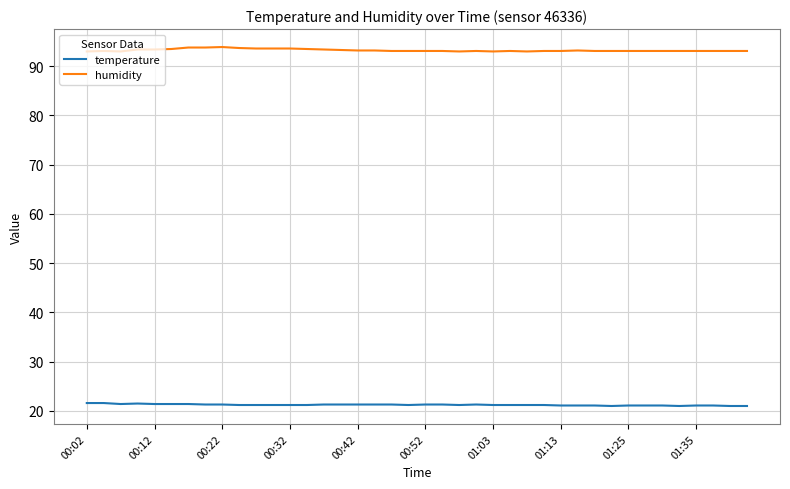

What is the highest value of the temperature series?

21.6